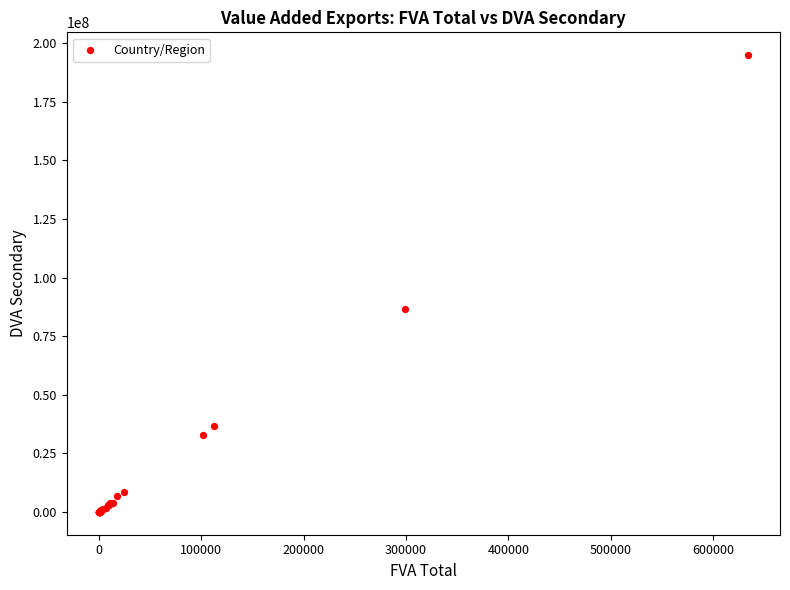

What Y value in the scatter plot is closest to 97444943?

86371771.8